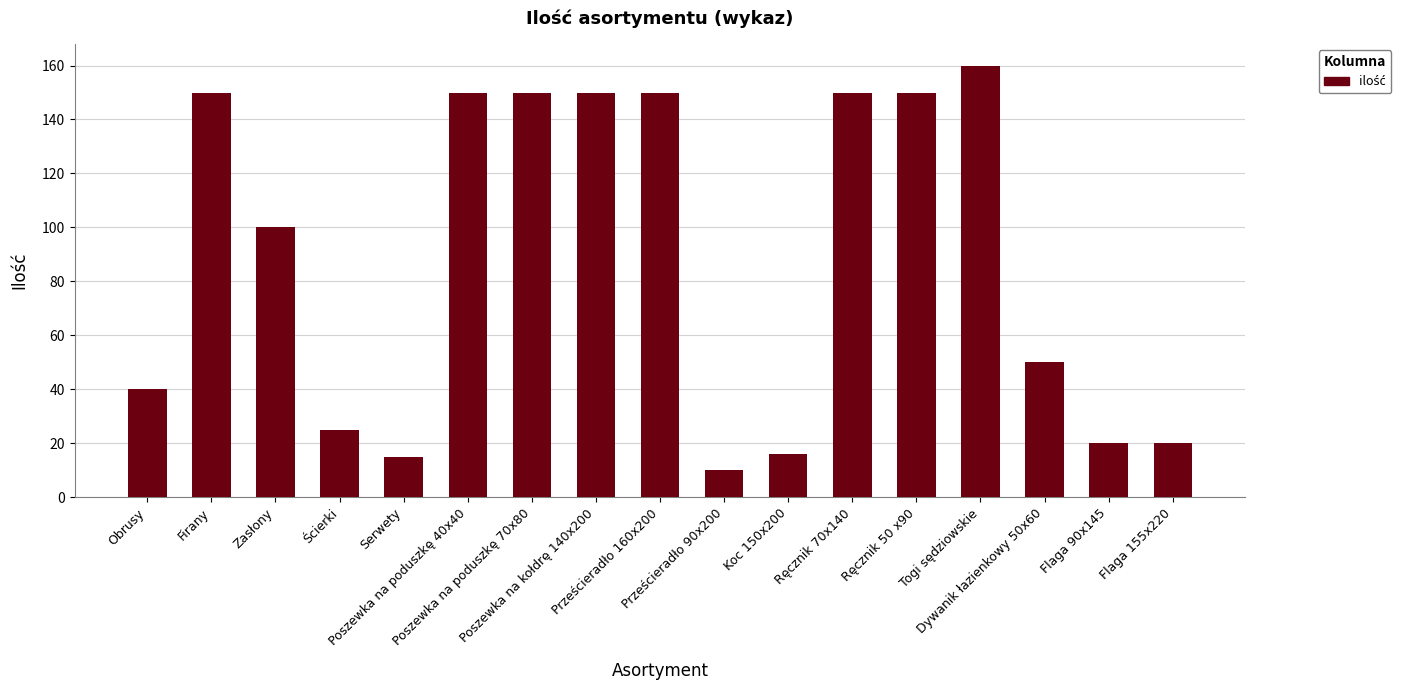

What is the label of the 5th bar from the right?

Ręcznik 50 x90